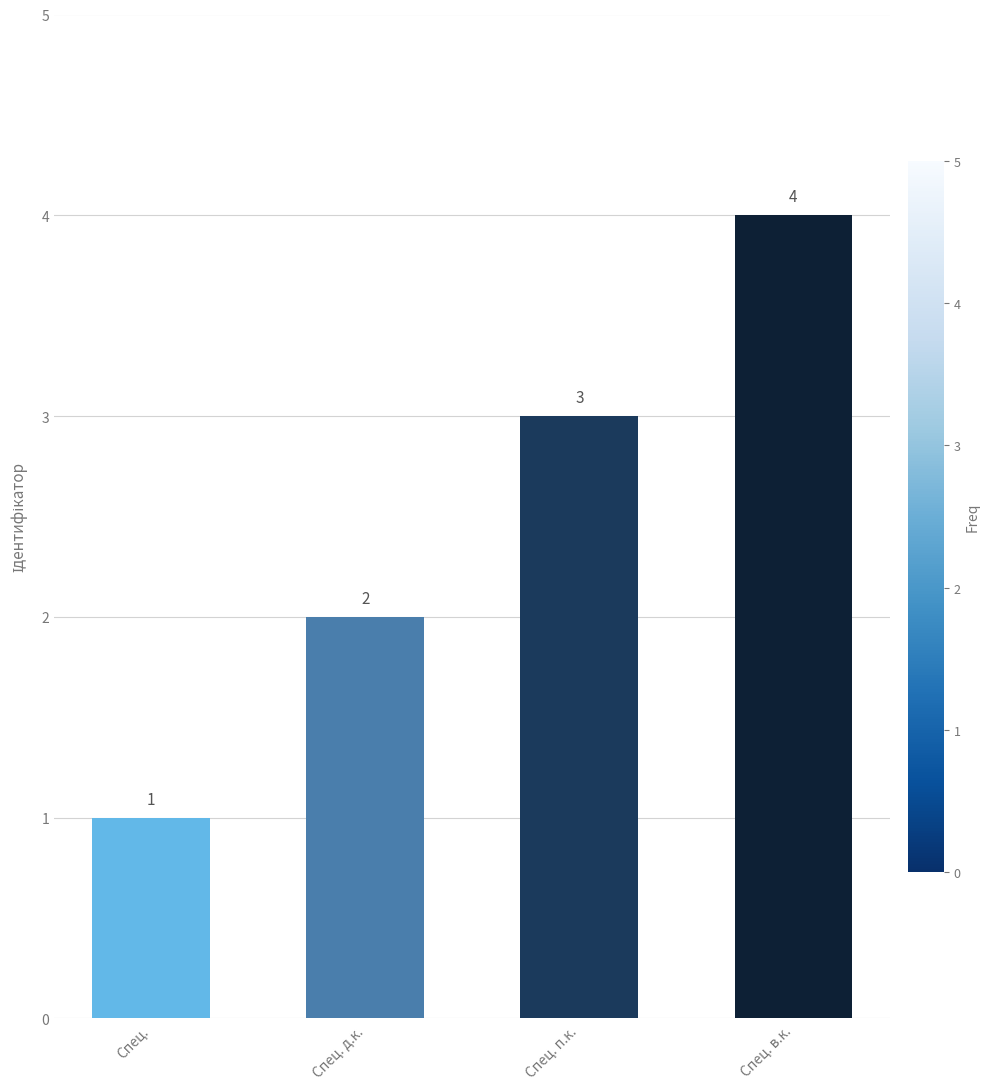

Reading left to right, list all the values displayed in this chart.

Спец.=1	Спец. д.к.=2	Спец. п.к.=3	Спец. в.к.=4